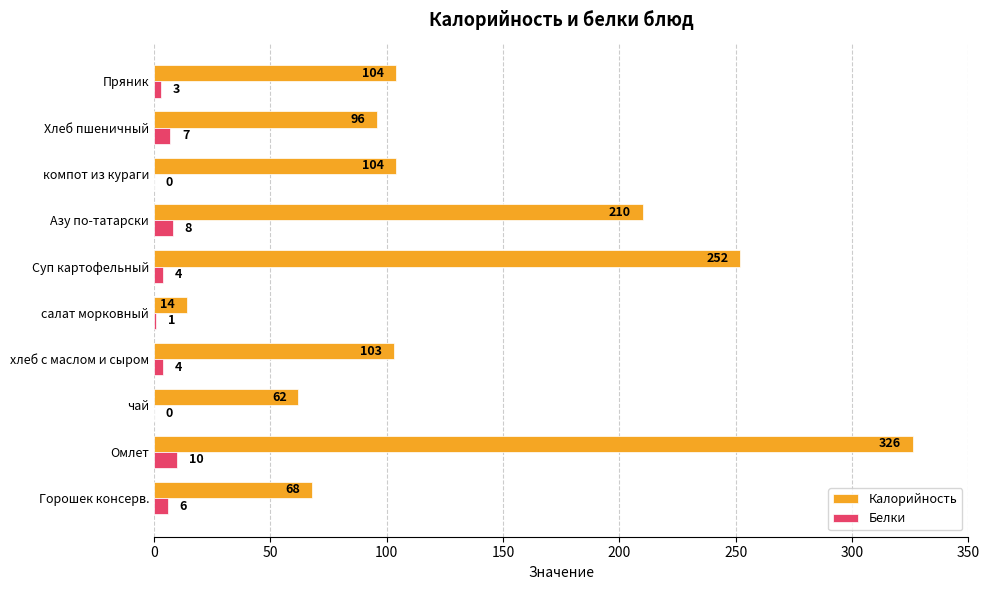

Between чай and Пряник, which series saw the biggest shift?

Калорийность